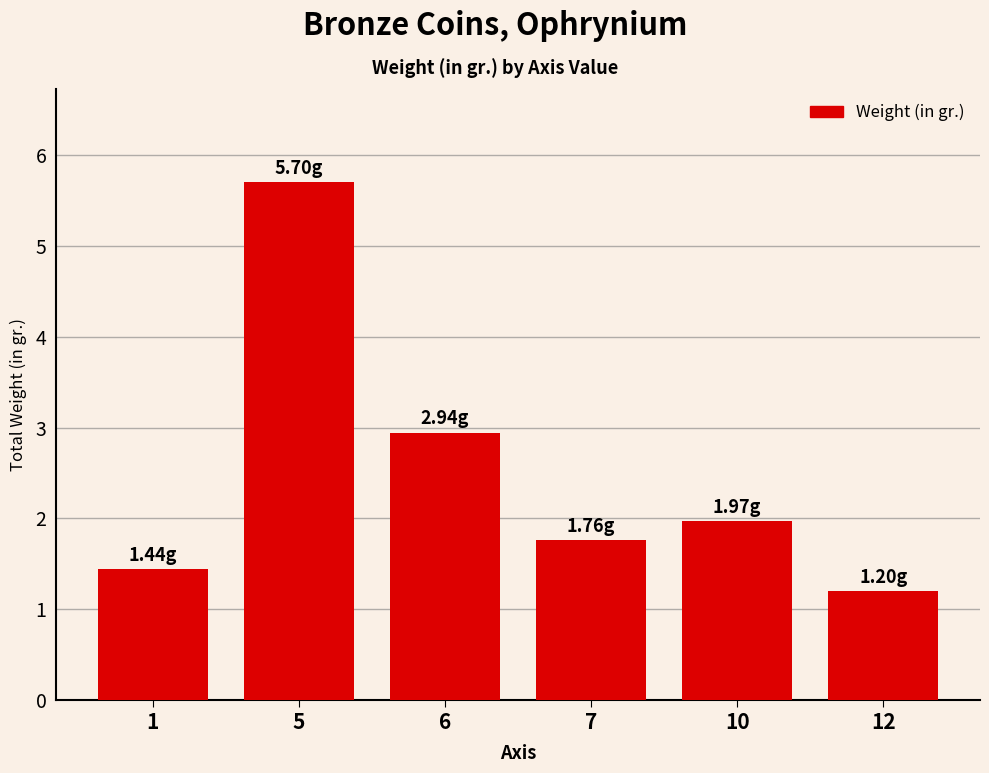

What is the value of the 1st bar from the left?

1.4